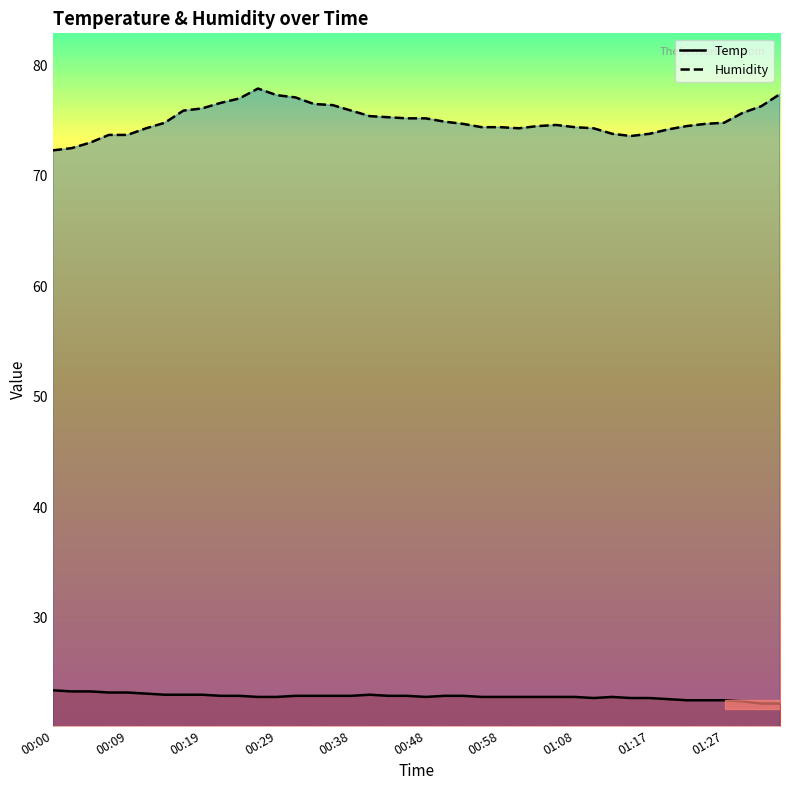

Reading left to right, transcribe all the data shown in this chart.

Temp: 23.4	23.3	23.3	23.2	23.2	23.1	23.0	23.0	23.0	22.9	22.9	22.8	22.8	22.9	22.9	22.9	22.9	23.0	22.9	22.9	22.8	22.9	22.9	22.8	22.8	22.8	22.8	22.8	22.8	22.7	22.8	22.7	22.7	22.6	22.5	22.5	22.5	22.4	22.2	22.2
Humidity: 72.3	72.5	73.0	73.7	73.7	74.3	74.8	75.9	76.1	76.6	77.0	77.9	77.3	77.1	76.5	76.4	75.9	75.4	75.3	75.2	75.2	74.9	74.7	74.4	74.4	74.3	74.5	74.6	74.4	74.3	73.8	73.6	73.8	74.2	74.5	74.7	74.8	75.7	76.3	77.4